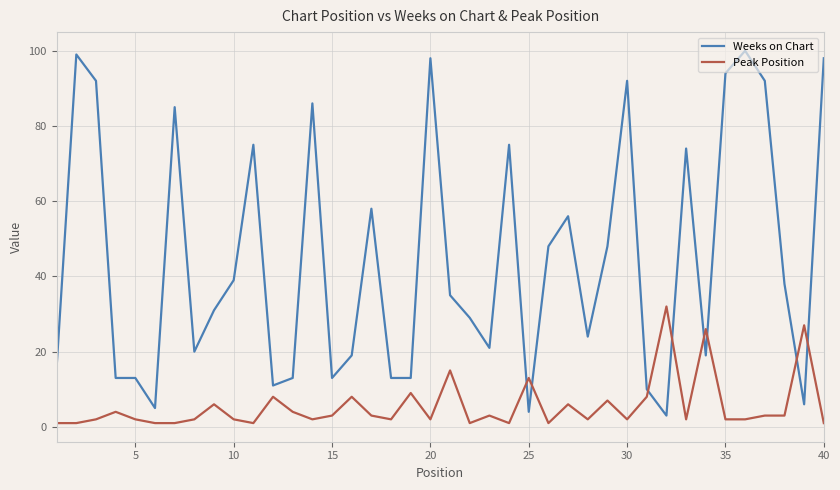

Rank the series by their maximum value, from highest to lowest.

Weeks on Chart, Peak Position